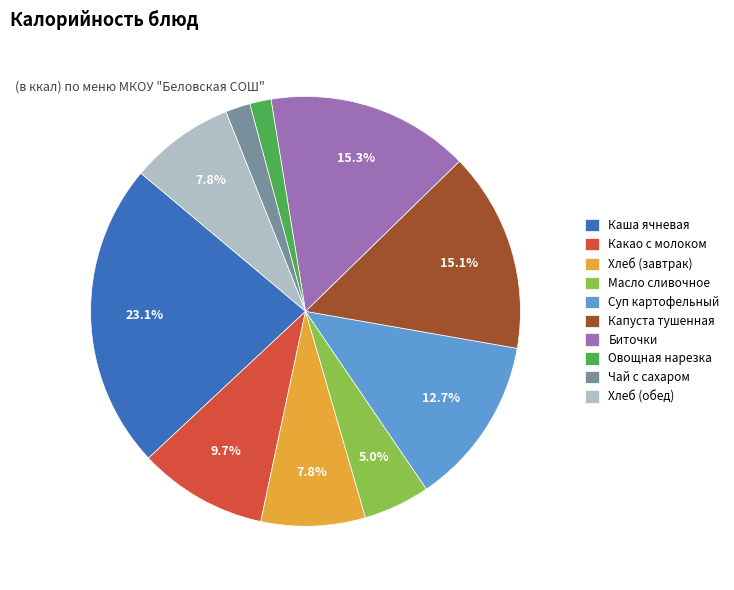

Combined, do Хлеб (обед) and Суп картофельный account for over 50%?

No